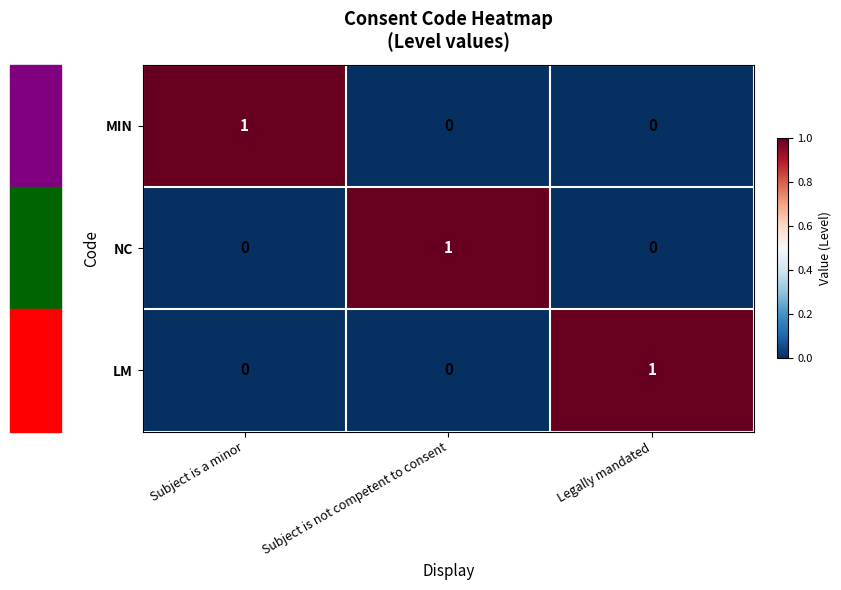

What is the total value across all series at Subject is not competent to consent?

1